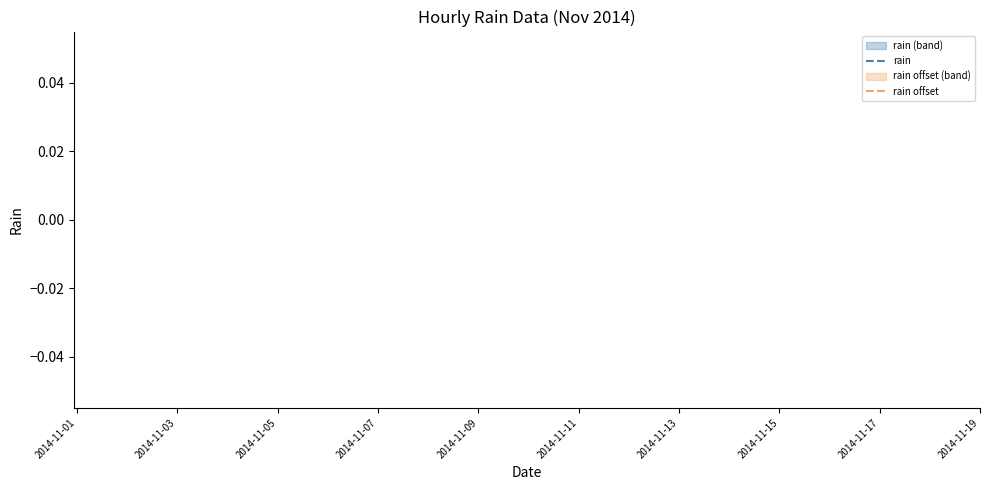

True or false: rain has more than 2 points higher than both neighbors.

False